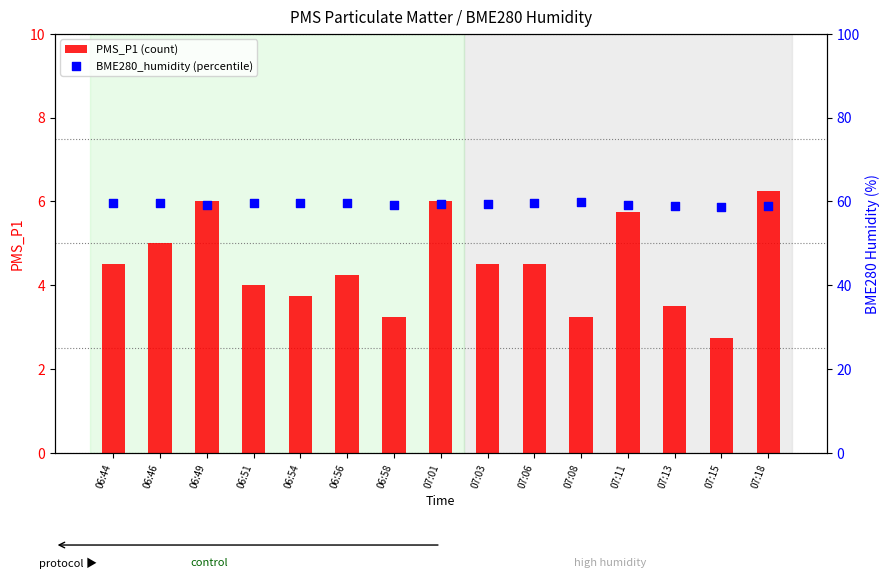

Is the value of PMS_P1 (count) at 07:15 greater than the value of BME280_humidity (percentile) at 07:18?

No